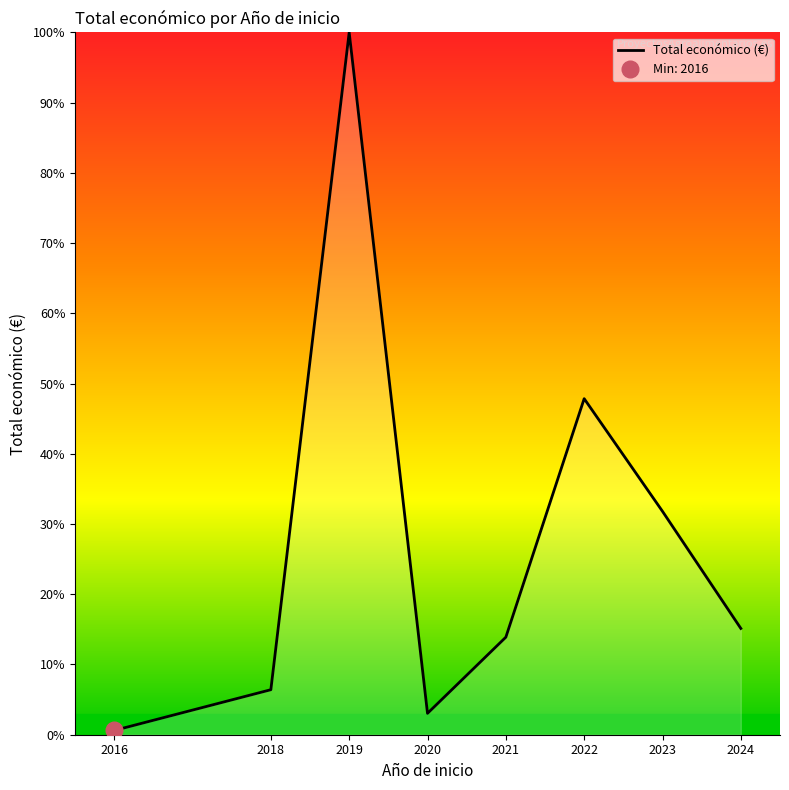

Reading left to right, extract all data points from this chart.

2016=0.6	2018=6.4	2019=100.0	2020=3.0	2021=13.9	2022=47.8	2023=31.8	2024=15.1